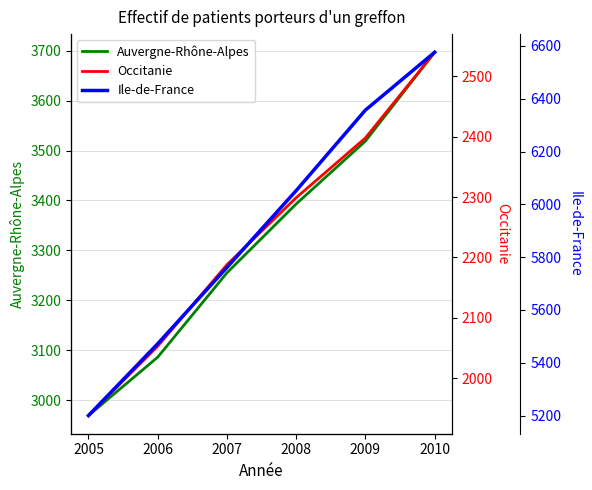

How many Auvergne-Rhône-Alpes values are between 3086 and 3519?

4